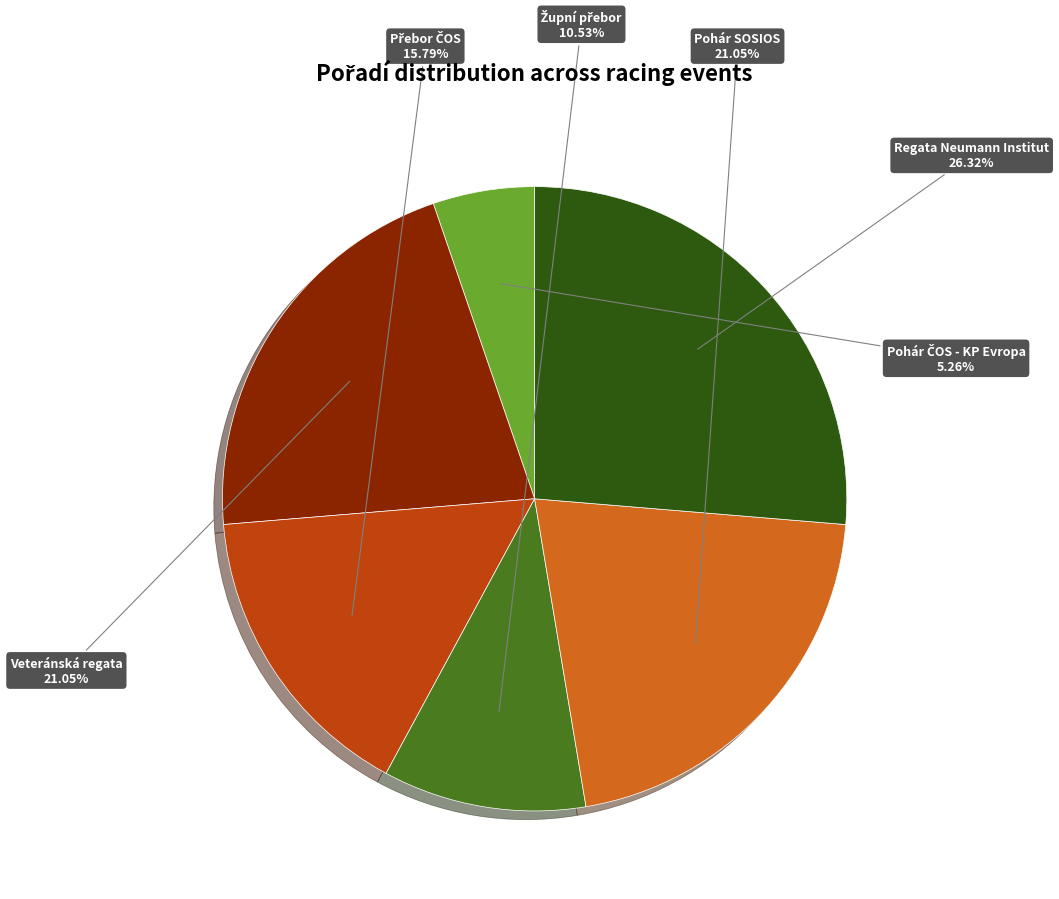

How many segments does this pie chart have?

6